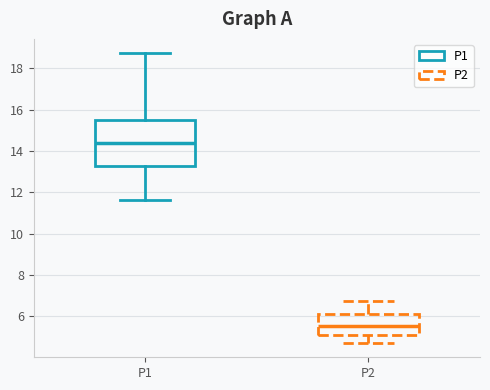

Which box has the highest median line?

P1